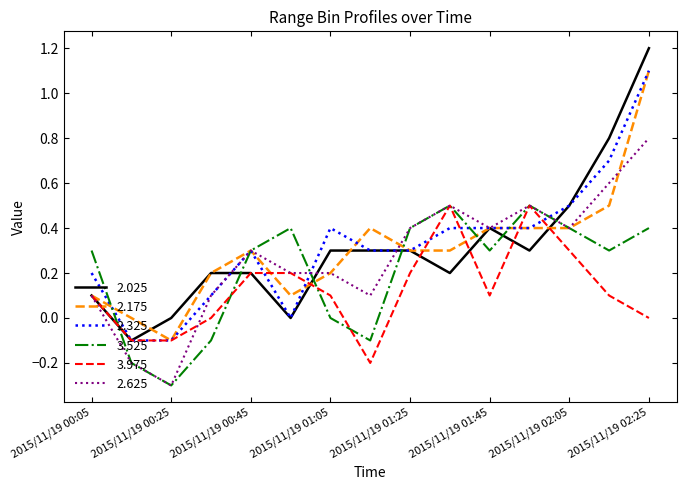

Which series has the widest spread of values?

2.025